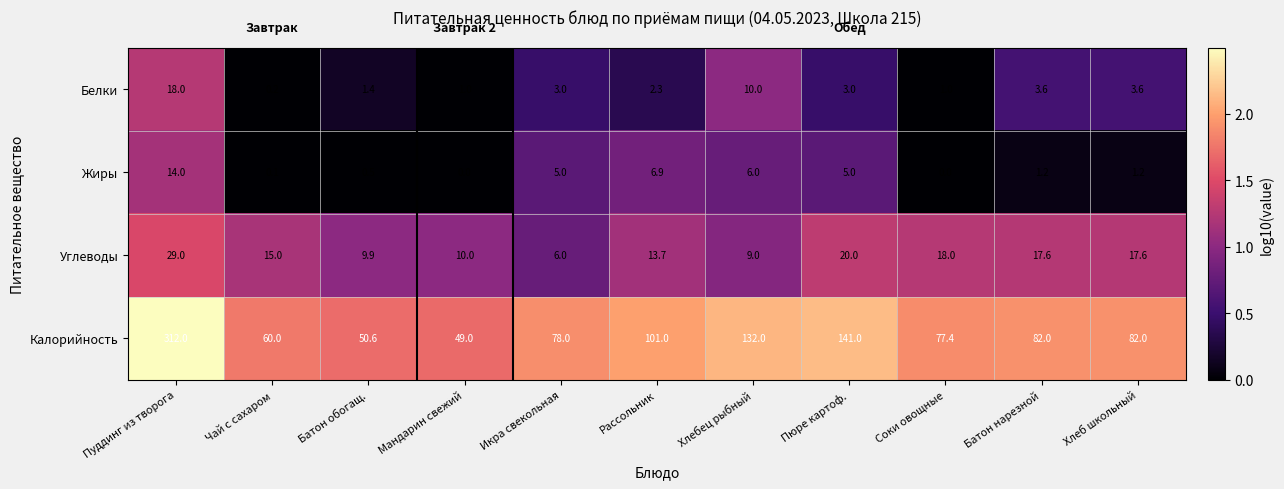

What is the total value across all series at Рассольник?

123.9